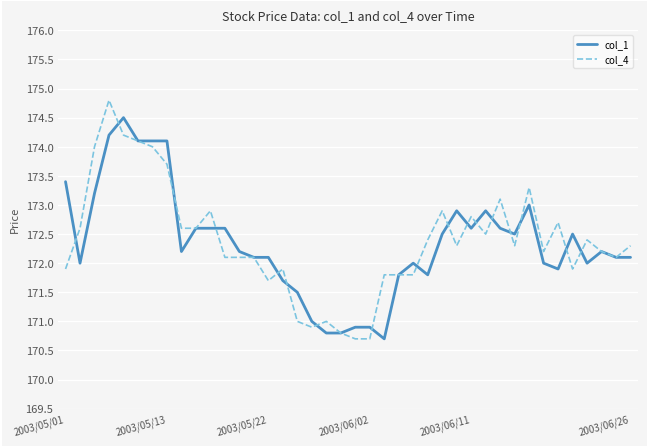

Rank the series by their maximum value, from lowest to highest.

col_1, col_4